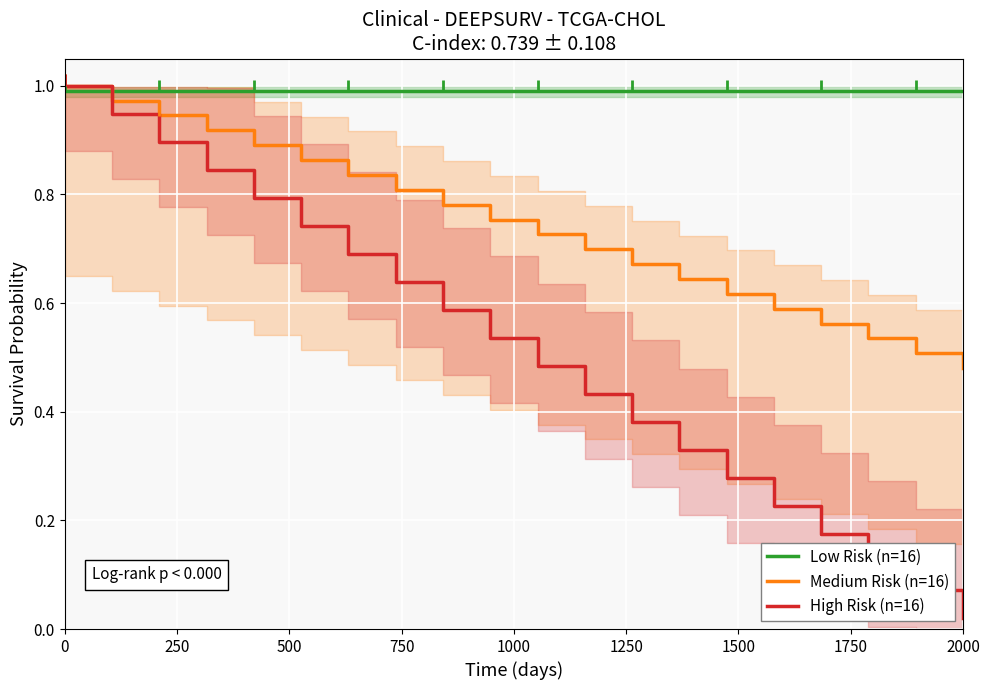

What is the difference between the highest and lowest values at 10?

0.5